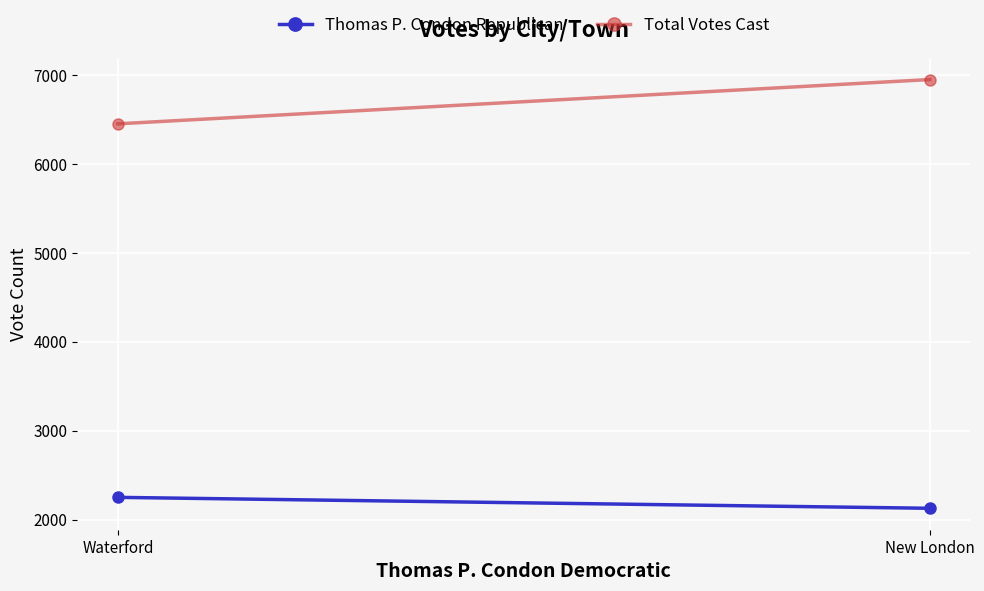

Which category has the lowest value in the Thomas P. Condon Republican series?

New London